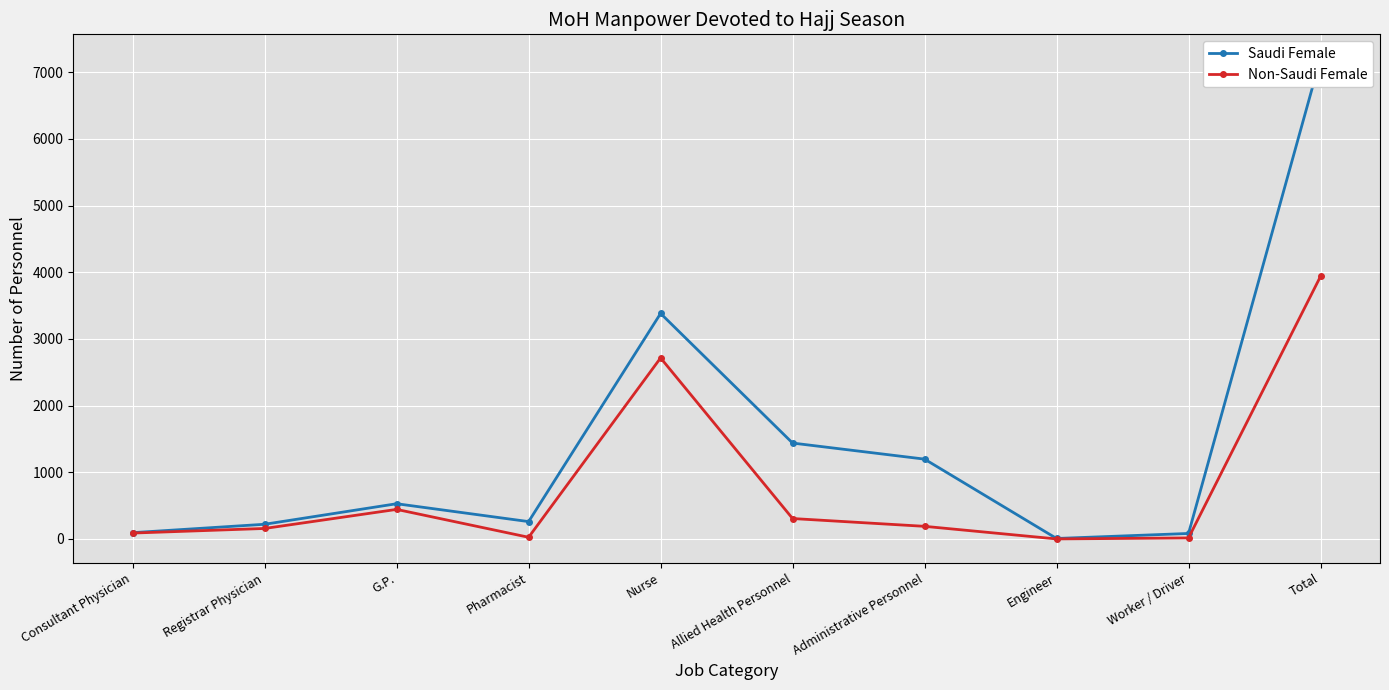

What is the sum of all Saudi Female values?

14416